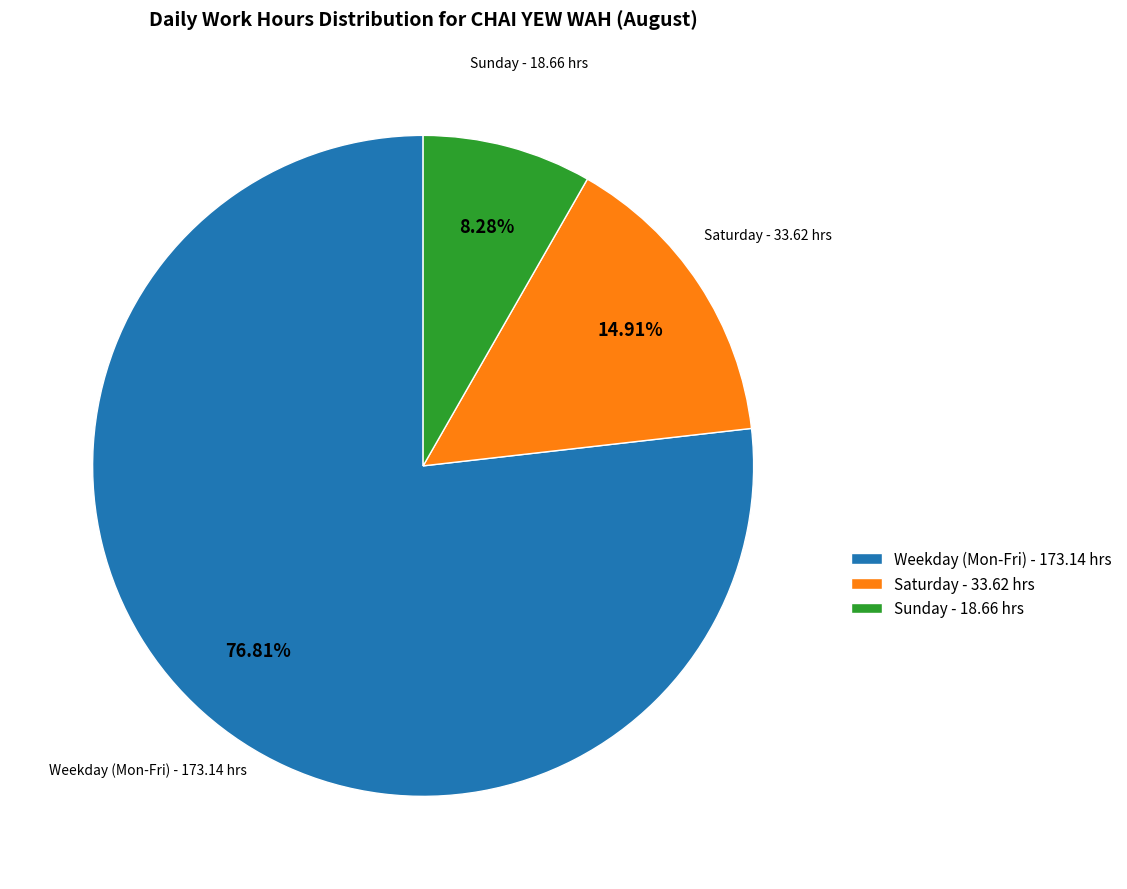

Which category has the biggest portion of the pie?

Weekday (Mon-Fri)